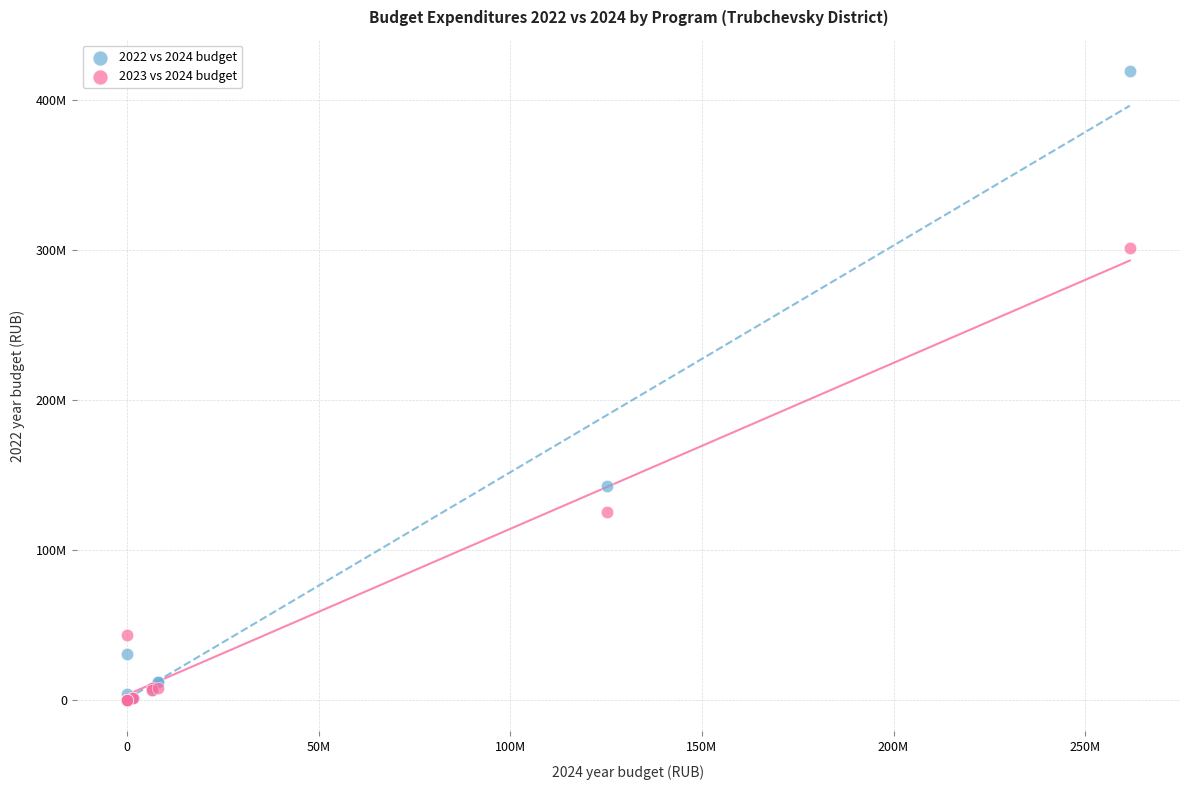

What are all the series names shown in the legend?

2022 vs 2024 budget, 2023 vs 2024 budget